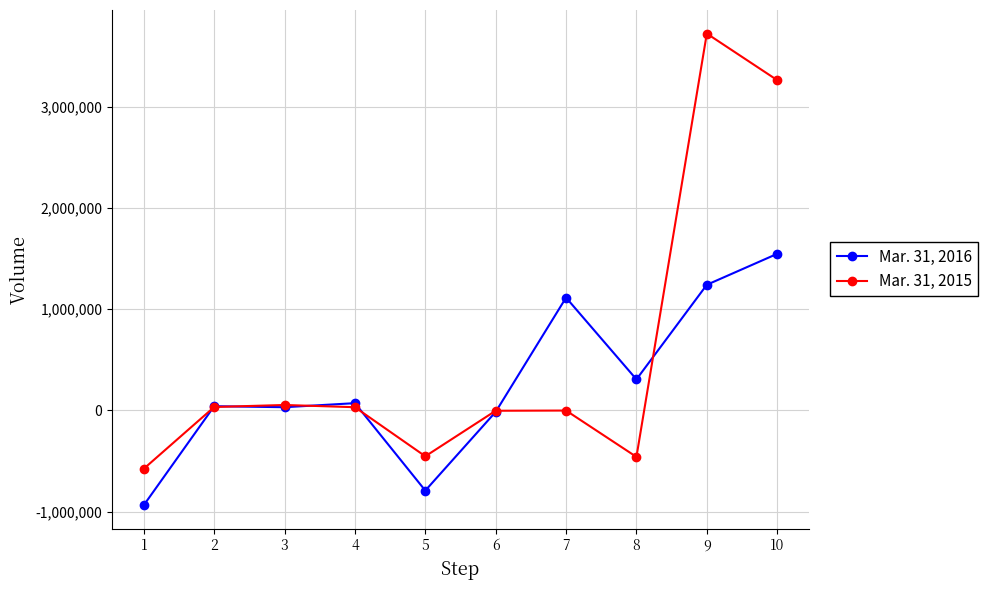

The value of Mar. 31, 2015 at 5 is -454000. True or false?

True